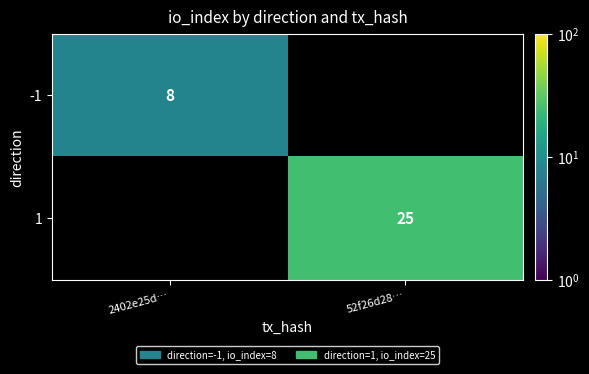

How many distinct data groups are displayed?

2